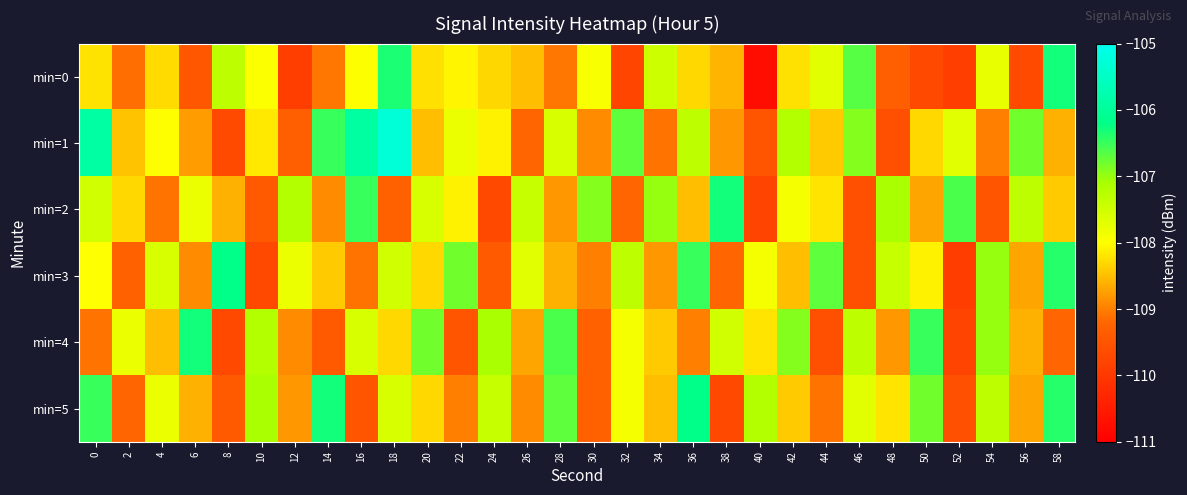

Reading left to right, transcribe all the data shown in this chart.

min=0: 0=-108.2	2=-109.1	4=-108.3	6=-109.5	8=-107.3	10=-108.0	12=-109.9	14=-109.1	16=-108.0	18=-106.3	20=-108.2	22=-108.1	24=-108.3	26=-108.5	28=-109.1	30=-107.9	32=-109.8	34=-107.5	36=-108.3	38=-108.6	40=-110.8	42=-108.2	44=-107.7	46=-106.7	48=-109.3	50=-109.7	52=-109.9	54=-107.8	56=-109.7	58=-106.3
min=1: 0=-105.9	2=-108.5	4=-108.0	6=-108.8	8=-109.7	10=-108.2	12=-109.3	14=-106.5	16=-105.9	18=-105.3	20=-108.5	22=-107.8	24=-108.1	26=-109.2	28=-107.6	30=-108.9	32=-106.7	34=-109.1	36=-107.3	38=-108.8	40=-109.5	42=-107.2	44=-108.4	46=-106.9	48=-109.6	50=-108.3	52=-107.7	54=-109.0	56=-106.8	58=-108.6
min=2: 0=-107.5	2=-108.3	4=-109.1	6=-107.8	8=-108.6	10=-109.4	12=-107.2	14=-108.9	16=-106.5	18=-109.3	20=-107.6	22=-108.1	24=-109.7	26=-107.4	28=-108.8	30=-106.9	32=-109.2	34=-107.0	36=-108.5	38=-106.3	40=-109.8	42=-107.9	44=-108.2	46=-109.6	48=-107.1	50=-108.7	52=-106.6	54=-109.5	56=-107.3	58=-108.4
min=3: 0=-108.0	2=-109.3	4=-107.6	6=-108.9	8=-106.2	10=-109.7	12=-107.8	14=-108.4	16=-109.1	18=-107.5	20=-108.3	22=-106.8	24=-109.4	26=-107.7	28=-108.6	30=-109.0	32=-107.3	34=-108.8	36=-106.5	38=-109.2	40=-107.9	42=-108.5	44=-106.7	46=-109.6	48=-107.4	50=-108.1	52=-109.9	54=-107.0	56=-108.7	58=-106.4
min=4: 0=-109.1	2=-107.8	4=-108.5	6=-106.3	8=-109.7	10=-107.2	12=-108.9	14=-109.4	16=-107.6	18=-108.3	20=-106.8	22=-109.5	24=-107.1	26=-108.7	28=-106.6	30=-109.3	32=-107.9	34=-108.4	36=-109.0	38=-107.5	40=-108.2	42=-106.9	44=-109.6	46=-107.3	48=-108.8	50=-106.5	52=-109.8	54=-107.0	56=-108.6	58=-109.2
min=5: 0=-106.5	2=-109.2	4=-107.8	6=-108.6	8=-109.4	10=-107.1	12=-108.8	14=-106.3	16=-109.5	18=-107.6	20=-108.3	22=-109.0	24=-107.4	26=-108.9	28=-106.7	30=-109.3	32=-107.9	34=-108.5	36=-106.2	38=-109.7	40=-107.2	42=-108.4	44=-109.1	46=-107.7	48=-108.2	50=-106.8	52=-109.6	54=-107.3	56=-108.7	58=-106.4